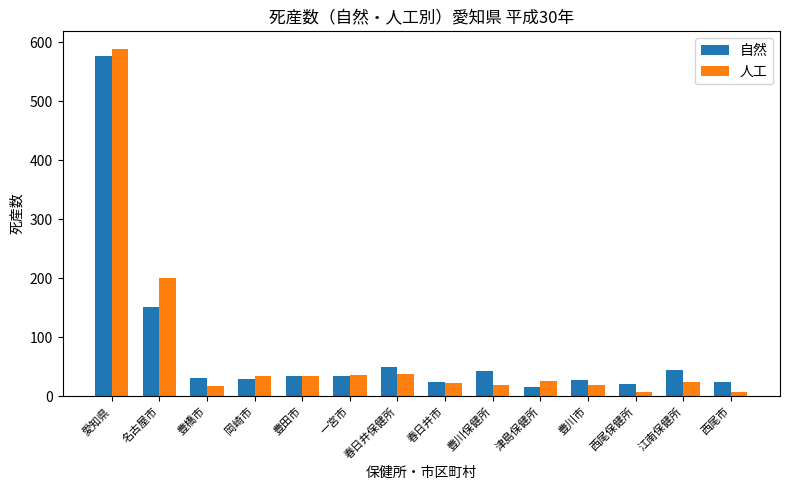

What is the label of the 13th bar from the right?

名古屋市